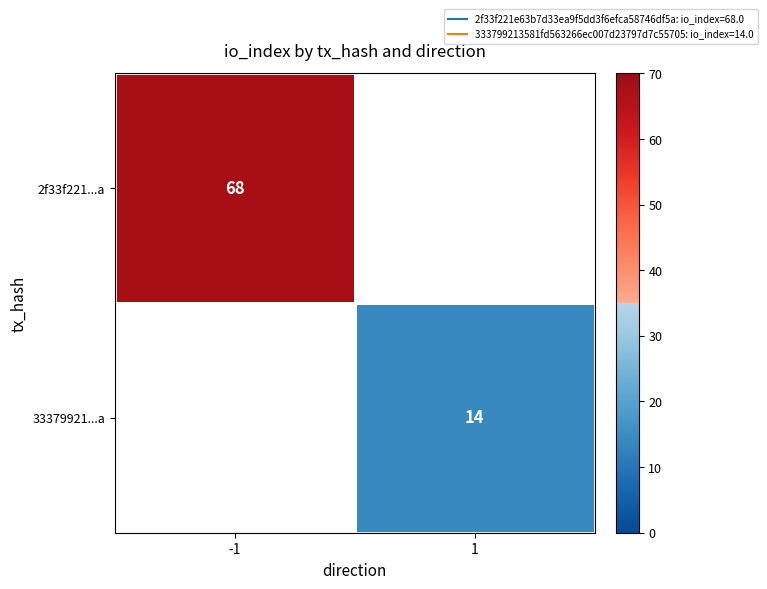

The 2f33f221...a series shows 68 at -1. True or false?

True